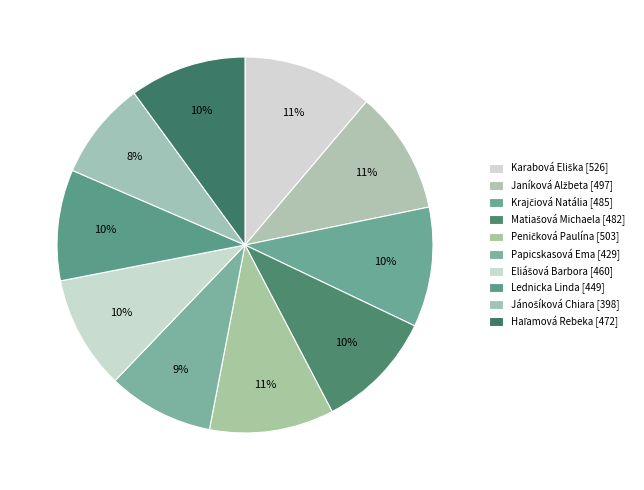

How many slices are in this pie chart?

10